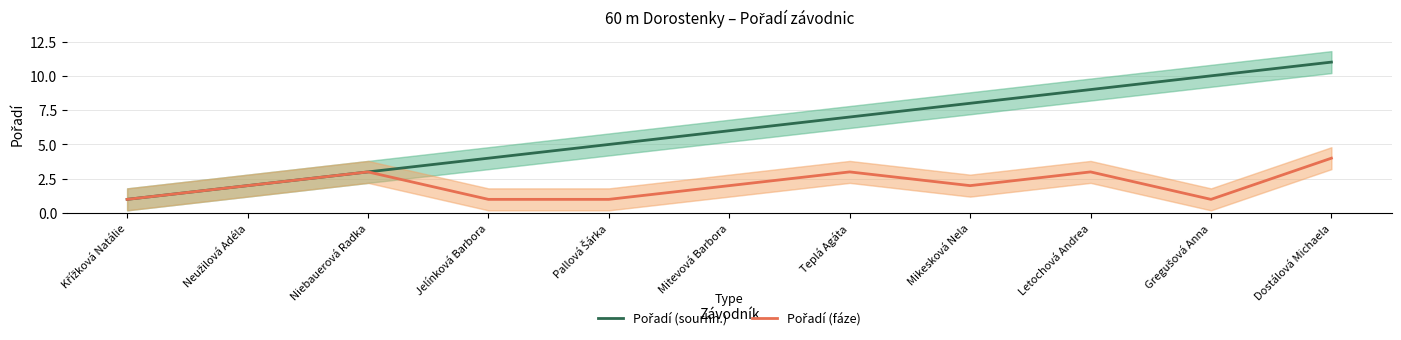

Where does the Pořadí (fáze) series first go above 2?

Niebauerová Radka